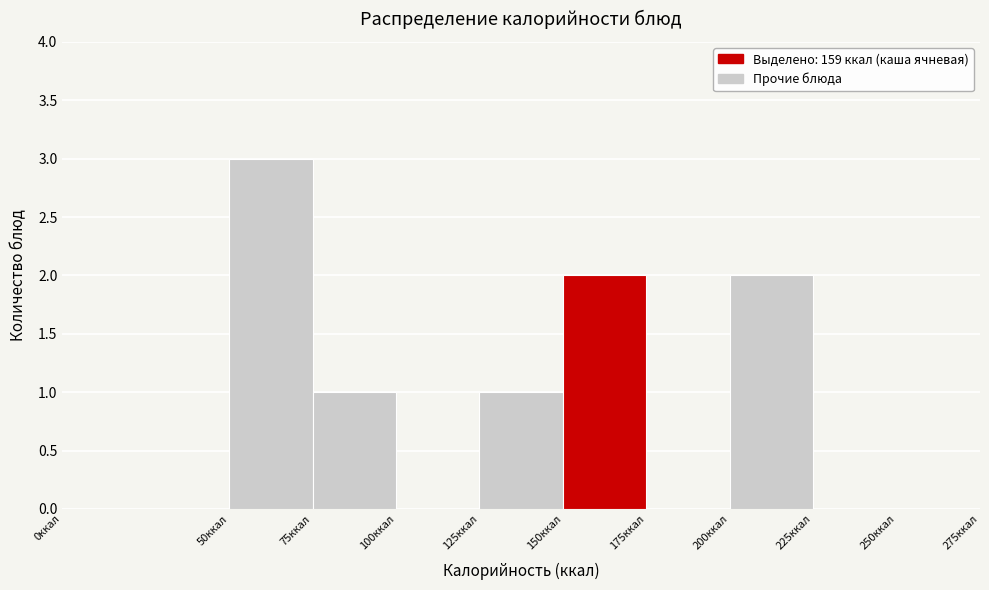

What is the height of the bar covering 150 to 175 on the x-axis? The values are not printed on the chart, so give them approximately, as read against the axis.

2